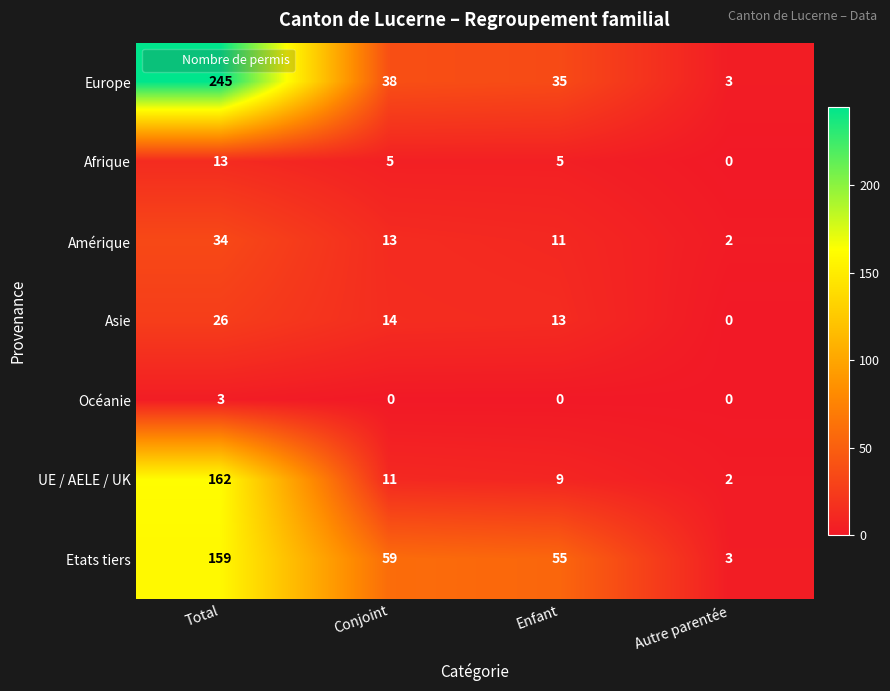

How many distinct data groups are displayed?

7